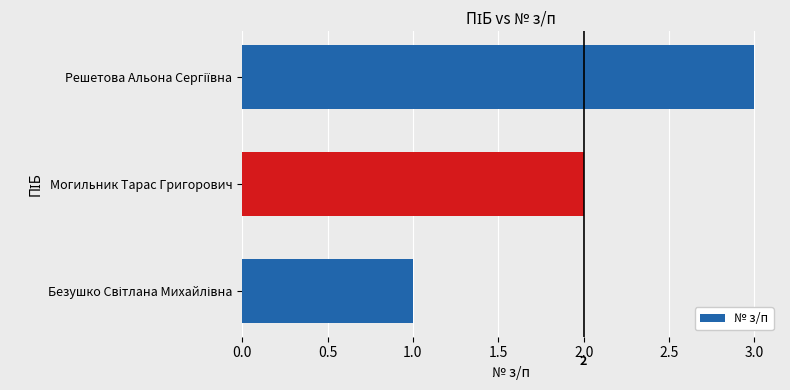

What is the maximum value shown in the chart?

3